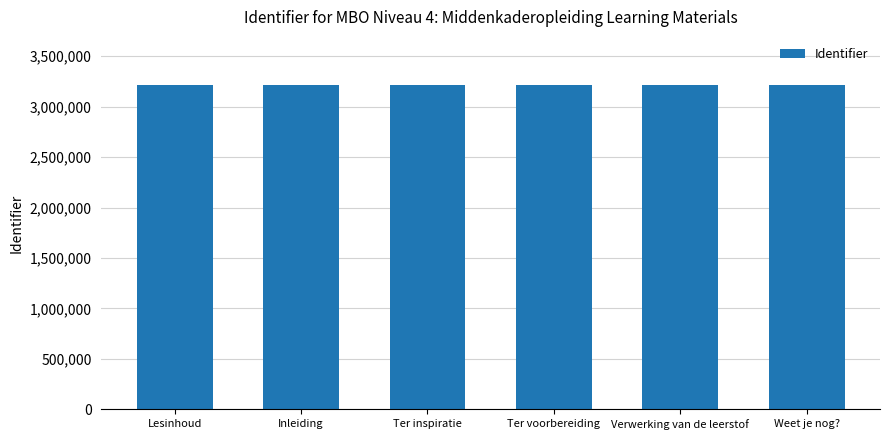

What is the change in value from Inleiding to Weet je nog??

+13